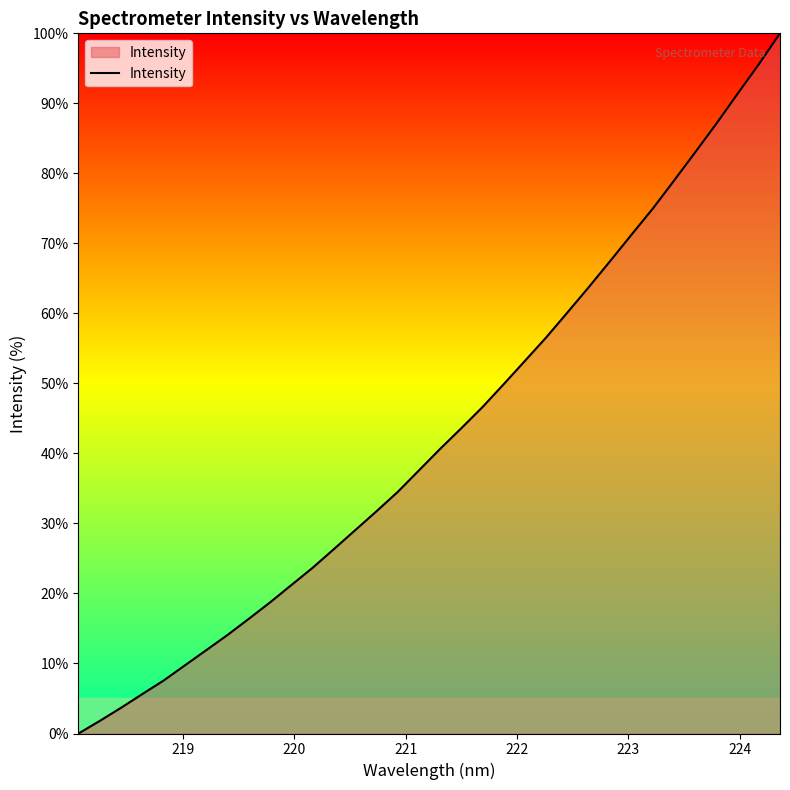

Does the chart display data point markers on the line(s)?

No